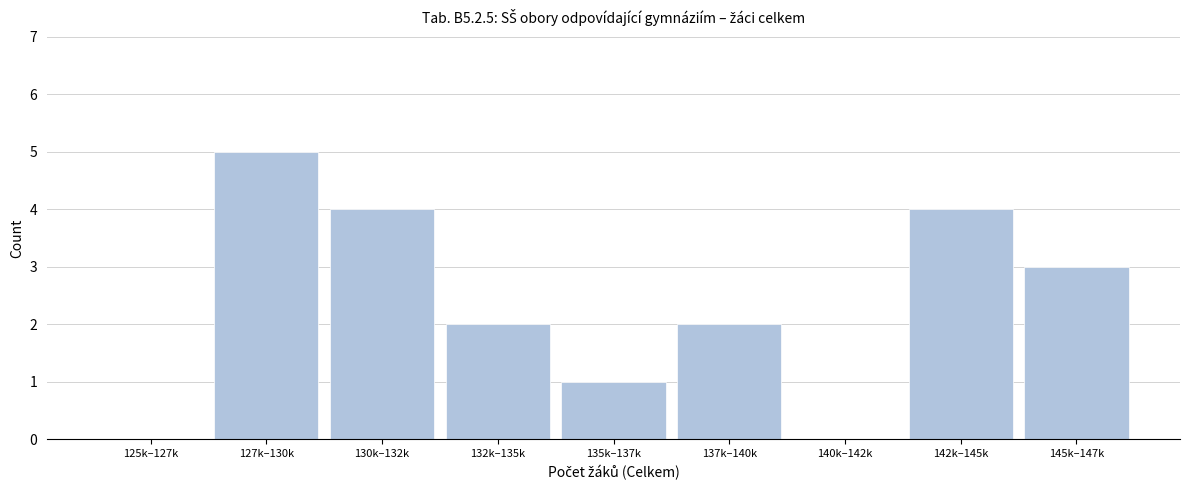

Reading right to left, list all the values displayed in this chart.

145k–147k=3	142k–145k=4	140k–142k=0	137k–140k=2	135k–137k=1	132k–135k=2	130k–132k=4	127k–130k=5	125k–127k=0